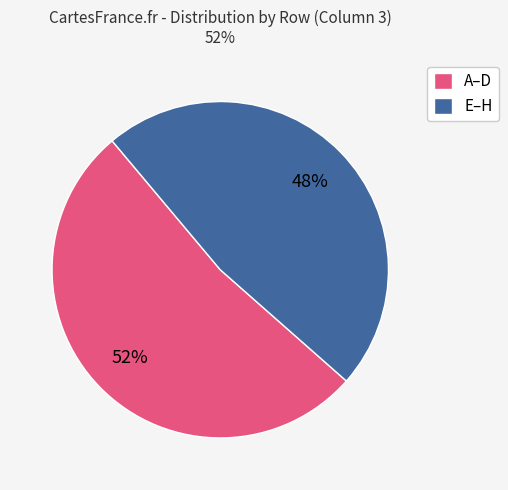

Count the number of slices in the pie.

2